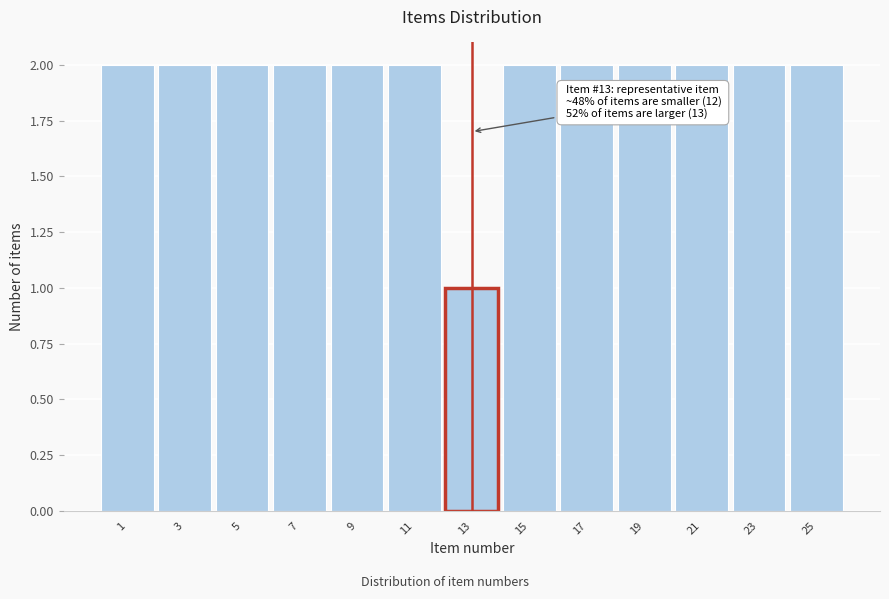

Reading right to left, what are all the values shown in this chart?

2	2	2	2	2	2	1	2	2	2	2	2	2